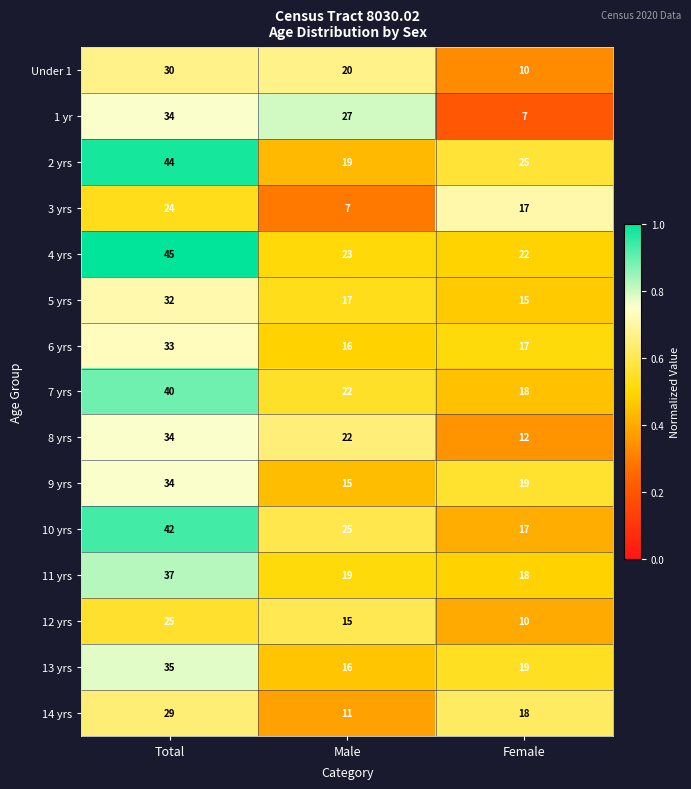

The 3 yrs series shows 17 at Female. True or false?

True